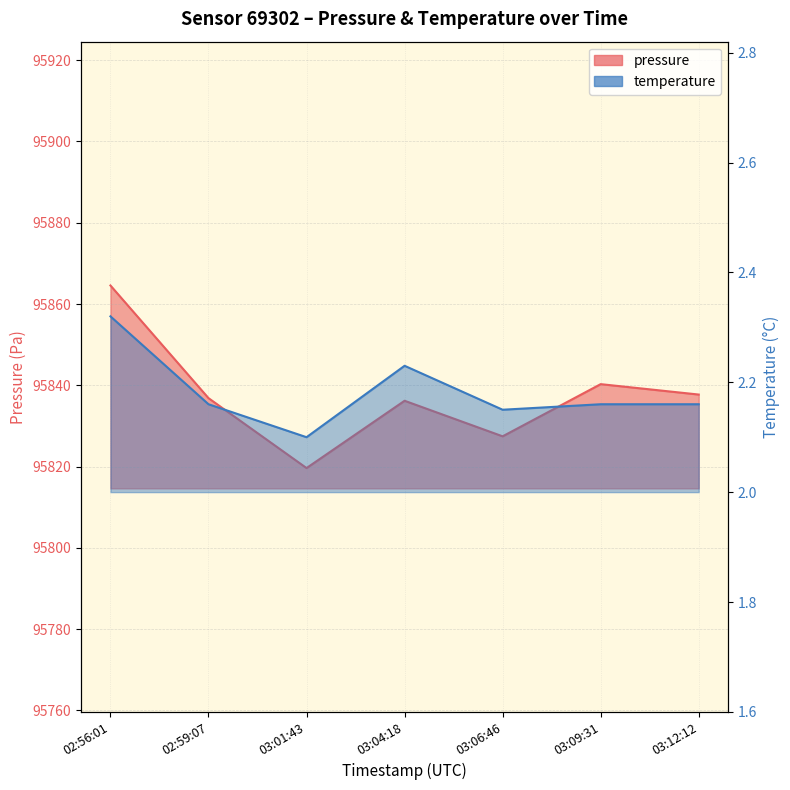

What is the label of the 7th point from the right?

02:56:01